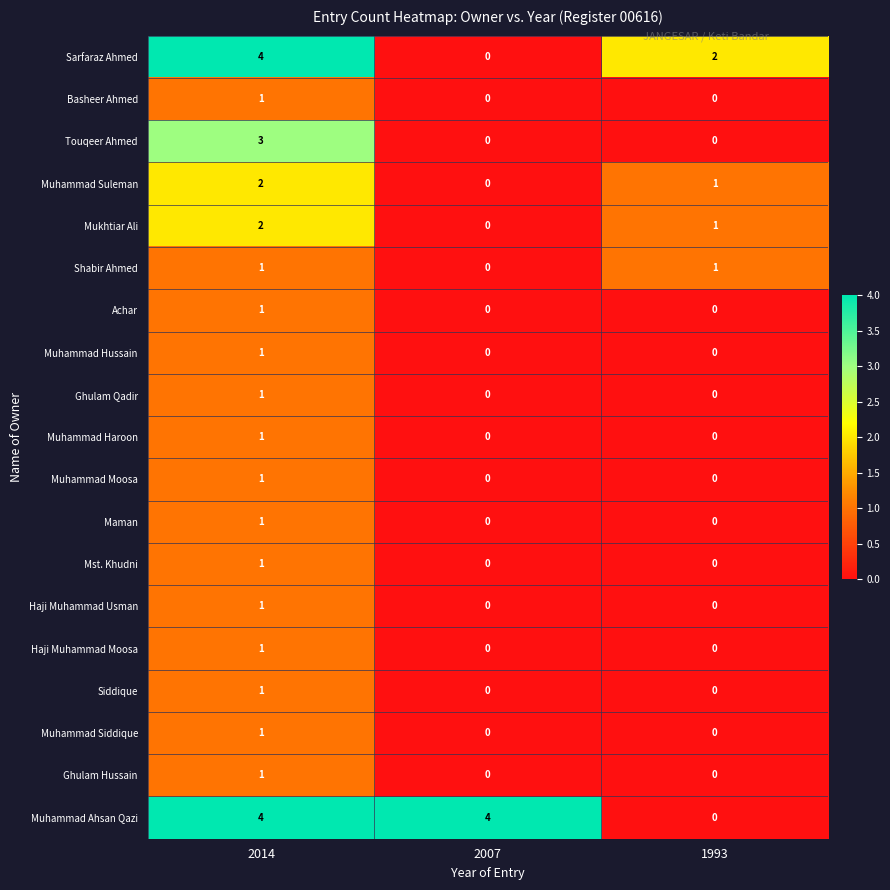

Which category has the highest value in the Ghulam Qadir series?

2014